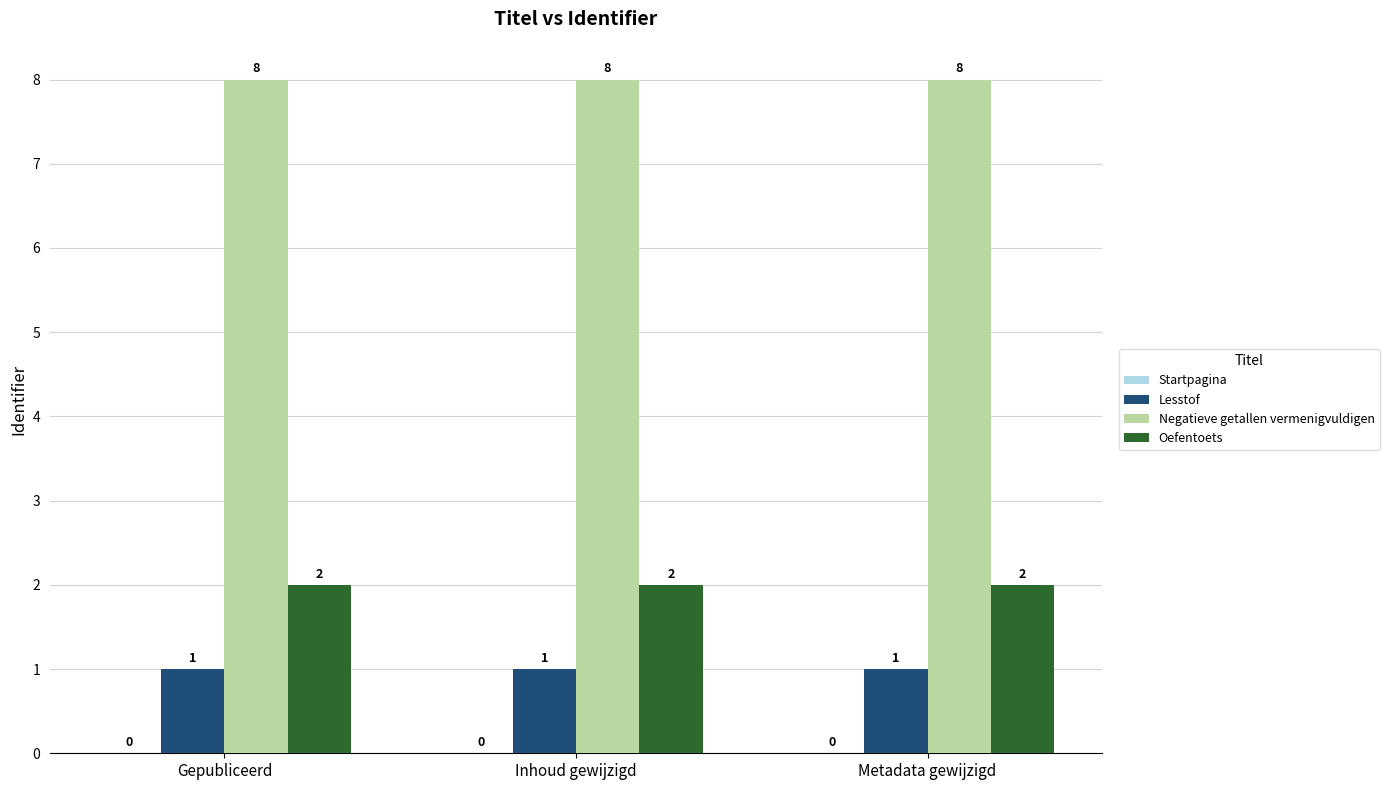

What is the greatest value displayed?

8